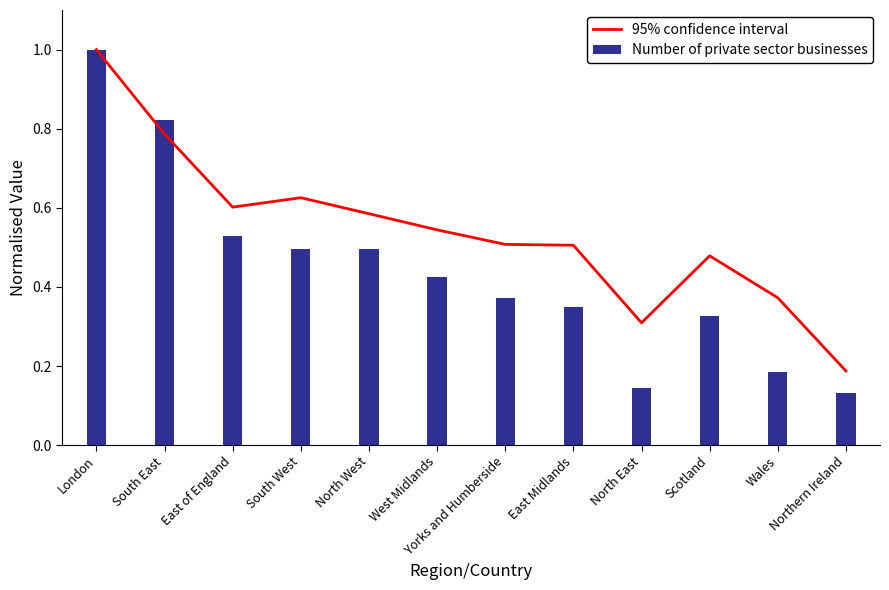

Which label corresponds to the smallest value in the chart?

Northern Ireland